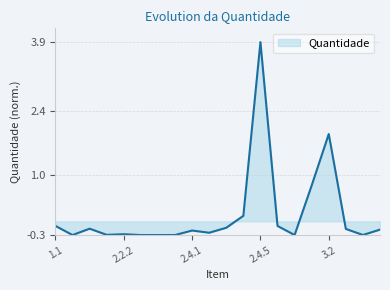

What is the smallest value displayed?

-0.3